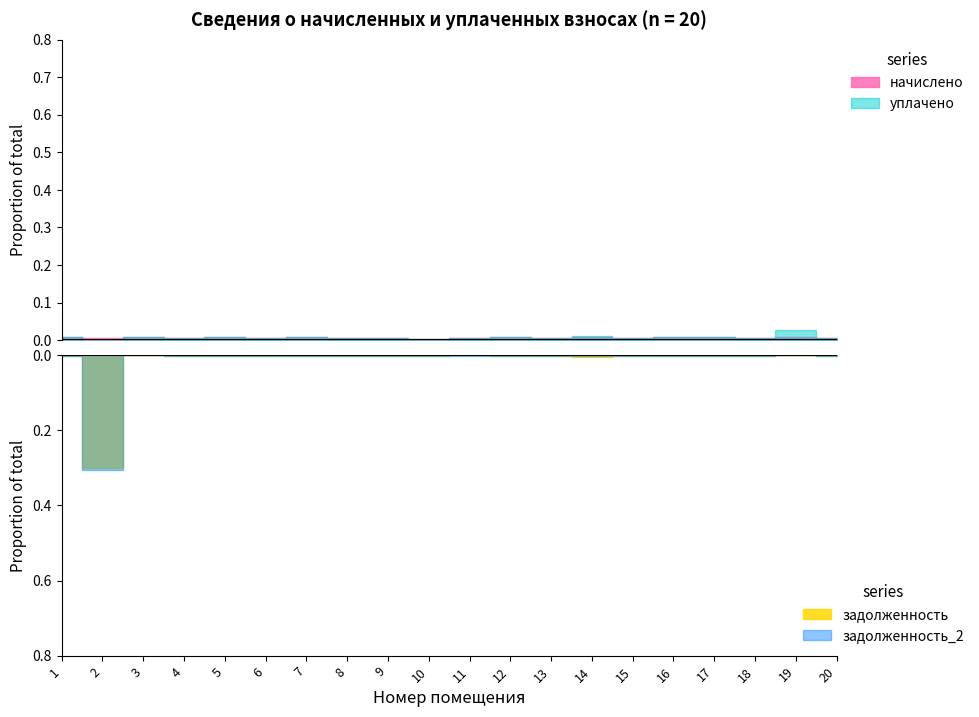

True or false: уплачено has more than 2 points higher than both neighbors.

True